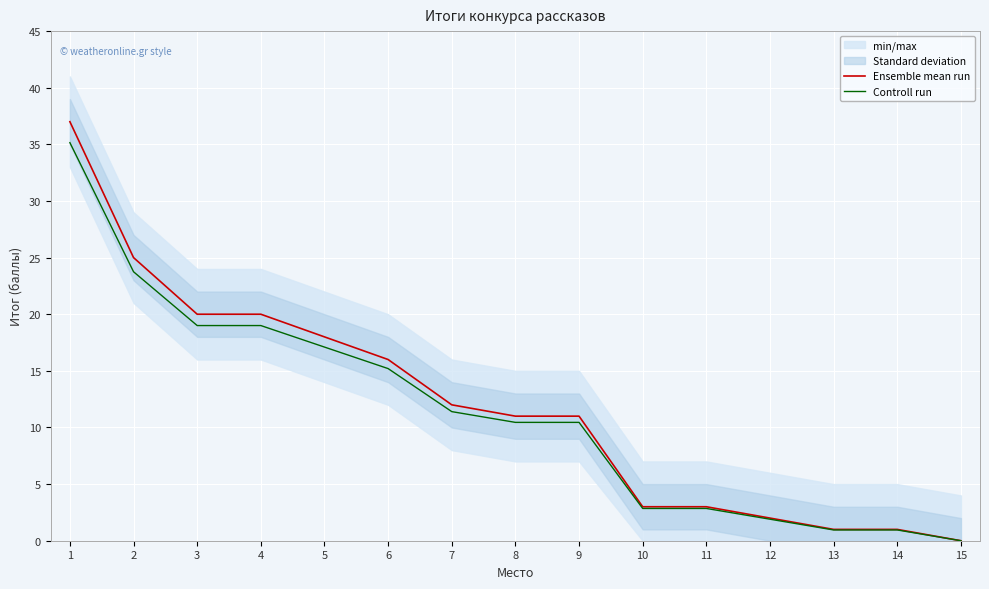

What is the sum of all Controll run values?

171.0